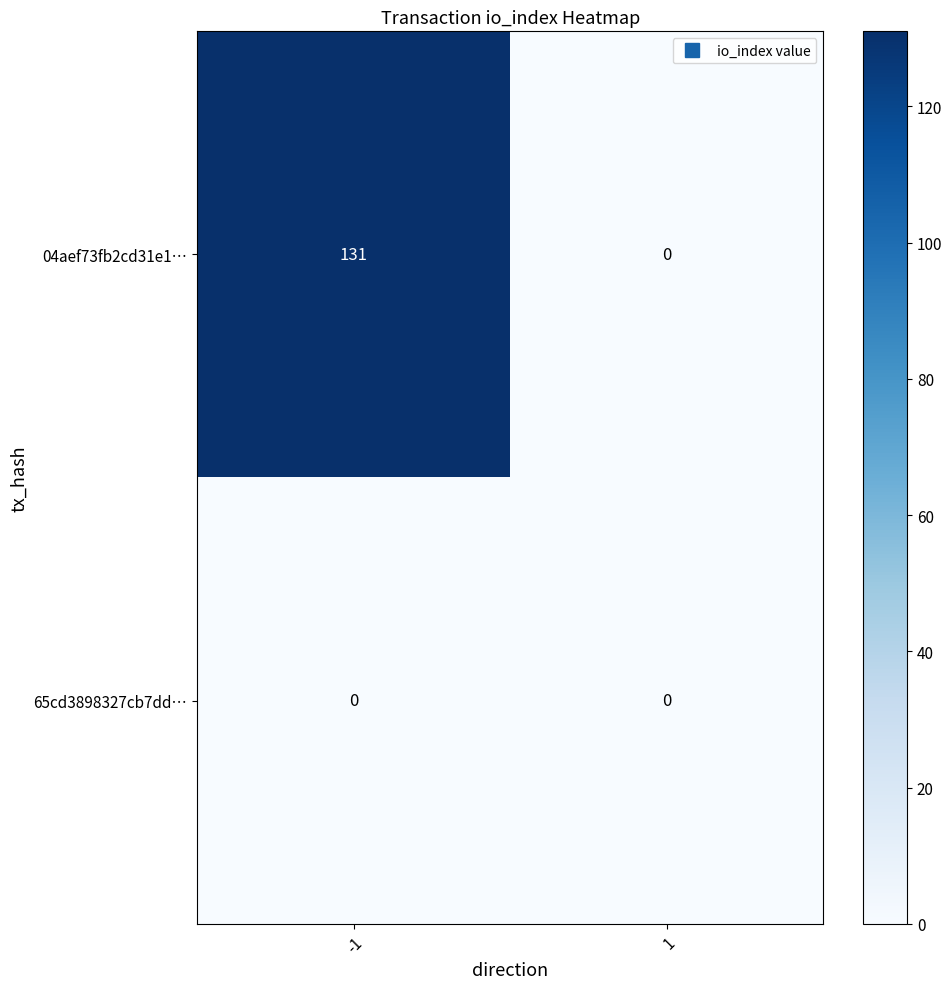

Reading right to left, list all the values displayed in this chart.

04aef73fb2cd31e1…: 0	131
65cd3898327cb7dd…: 0	0